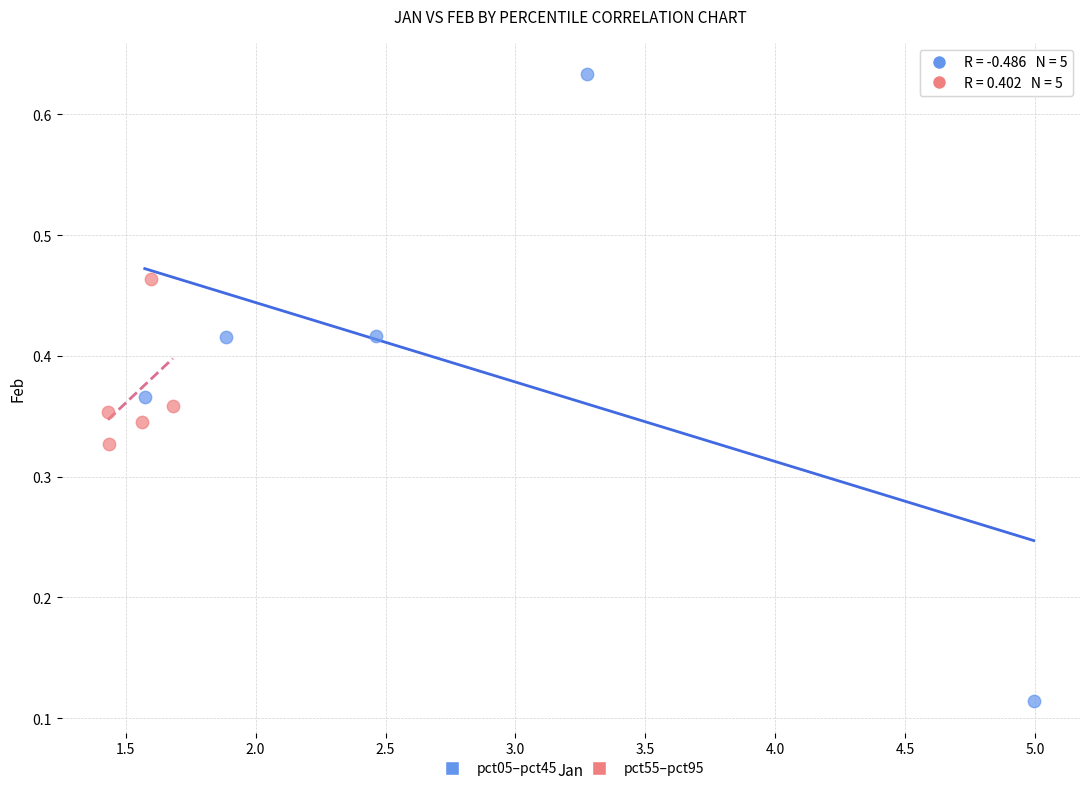

Which series contains the highest Y value?

pct05–pct45